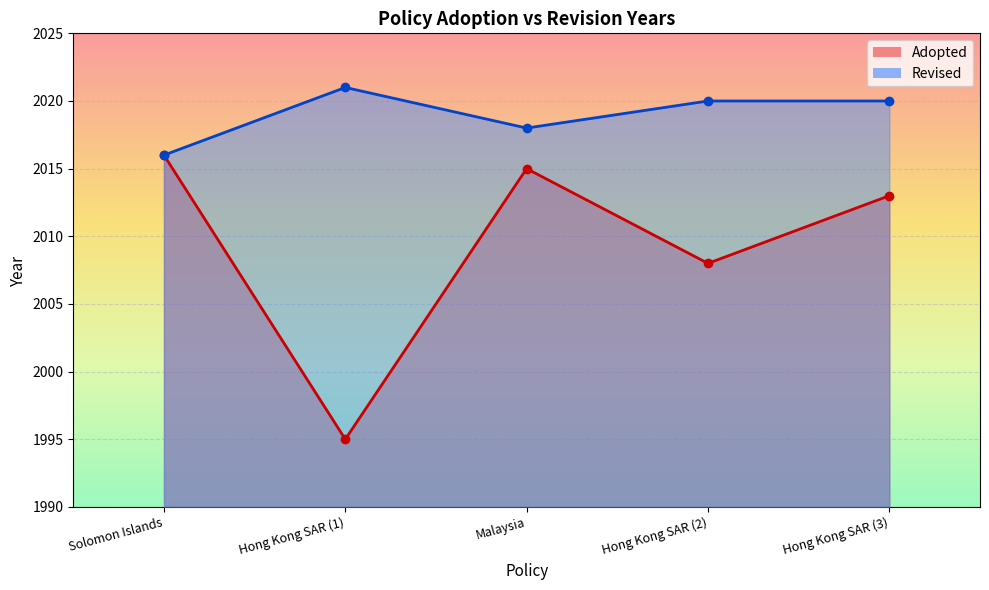

Where is the first local minimum?

Hong Kong SAR (1)